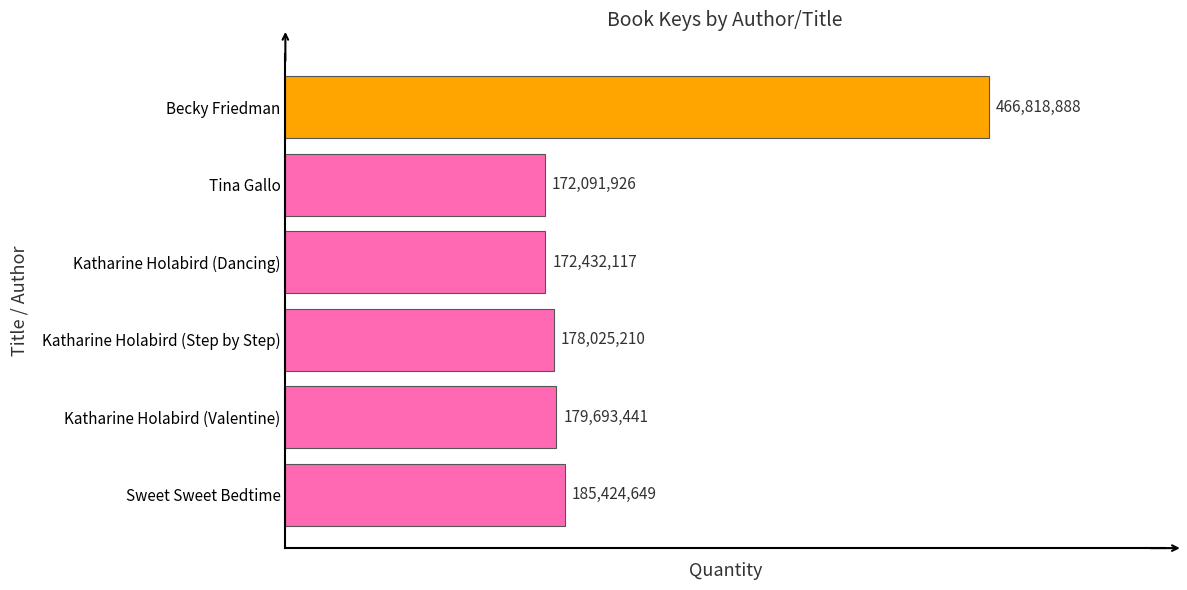

Rank the categories by value from lowest to highest.

Tina Gallo, Katharine Holabird (Dancing), Katharine Holabird (Step by Step), Katharine Holabird (Valentine), Sweet Sweet Bedtime, Becky Friedman